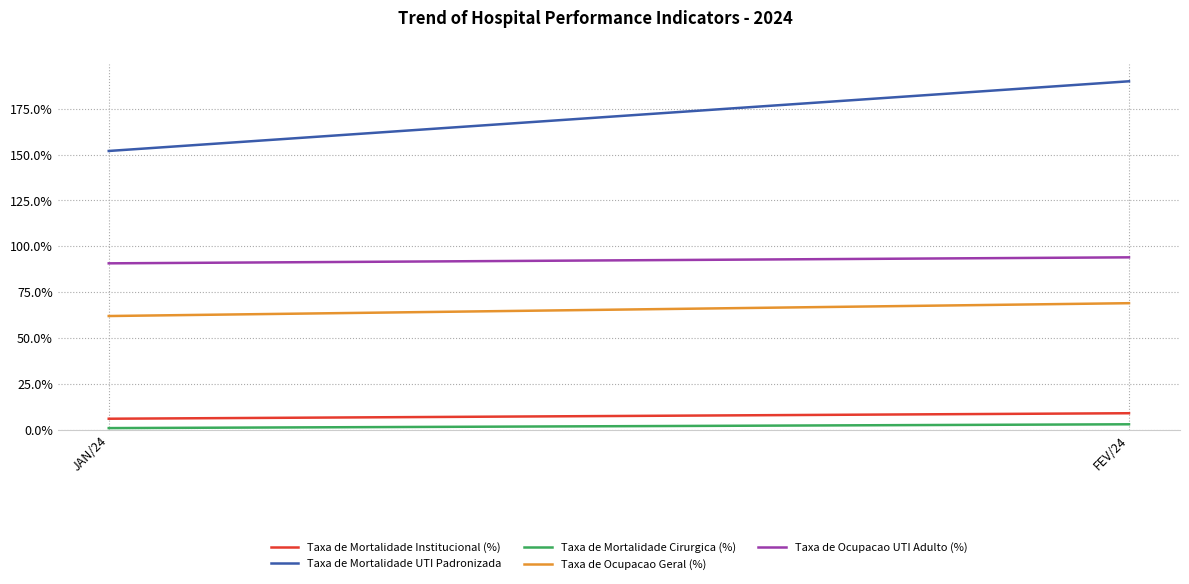

The value of Taxa de Mortalidade UTI Padronizada at FEV/24 is 3.1. True or false?

False